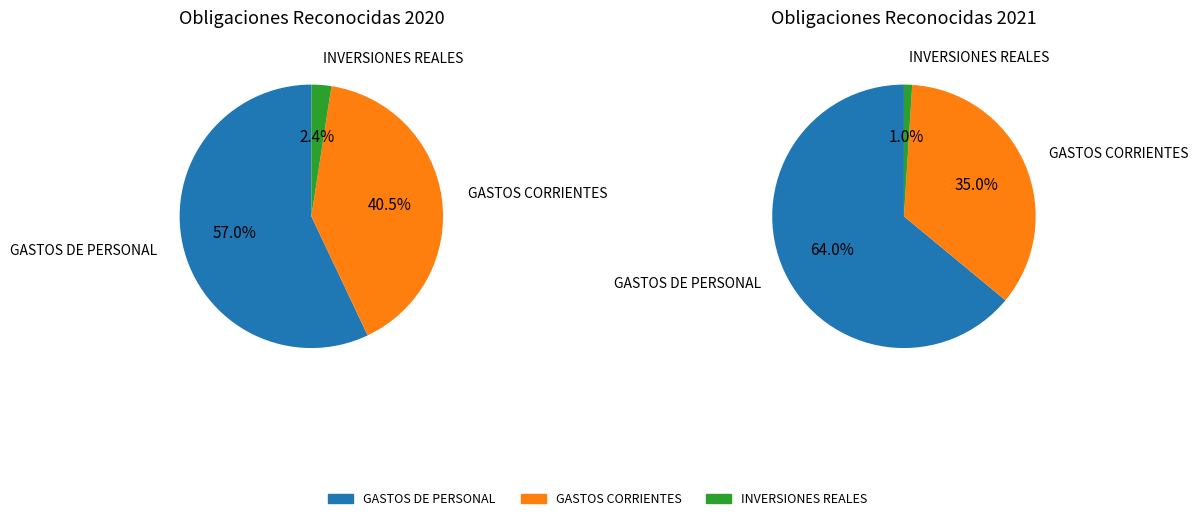

What percentage is NOT represented by 6. INVERSIONES REALES?

97.6%